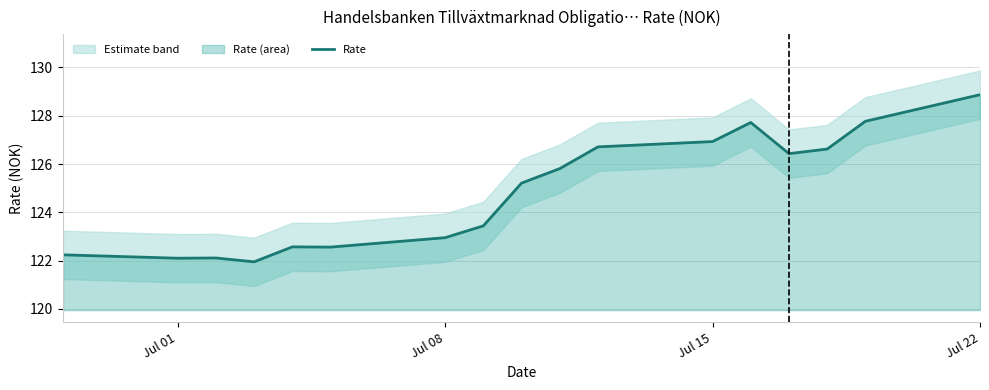

Reading left to right, transcribe all the data shown in this chart.

122.2	122.1	122.1	122.0	122.6	122.6	123.0	123.4	125.2	125.8	126.7	126.9	127.7	126.4	126.6	127.8	128.9